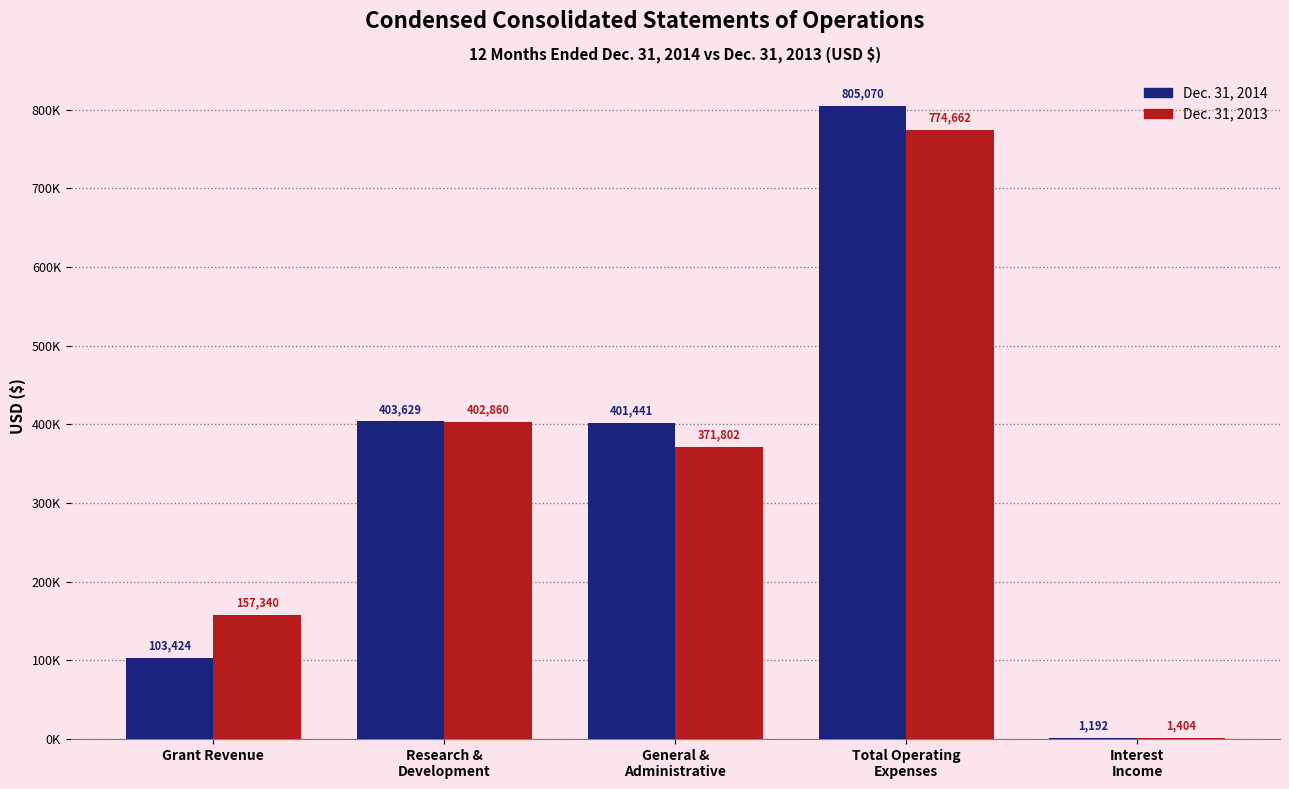

Reading left to right, list all the values displayed in this chart.

Dec. 31, 2014: 103424	403629	401441	805070	1192
Dec. 31, 2013: 157340	402860	371802	774662	1404